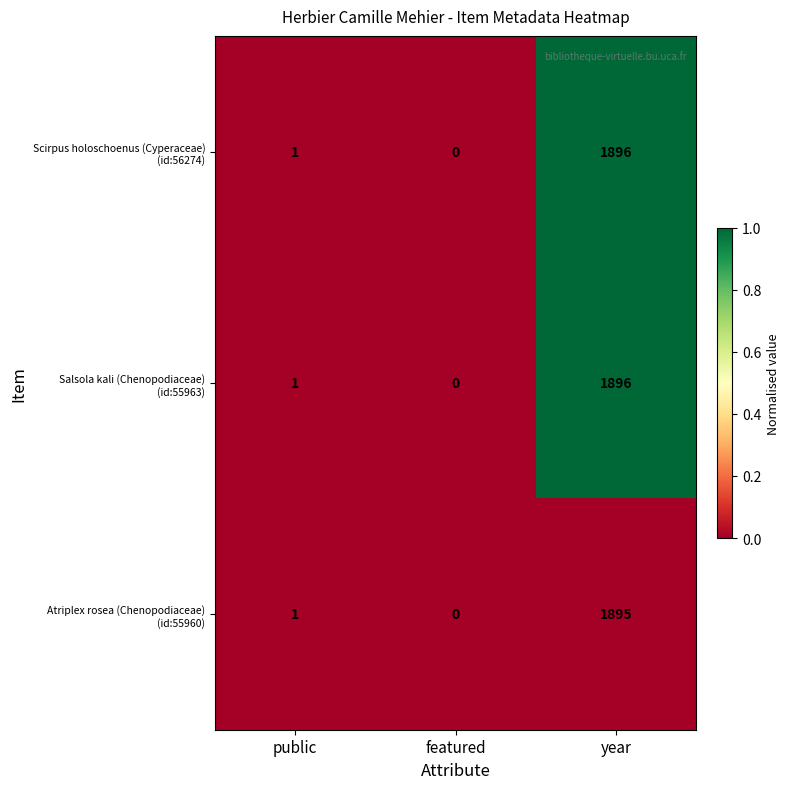

At which category does the chart reach its minimum across all series?

featured